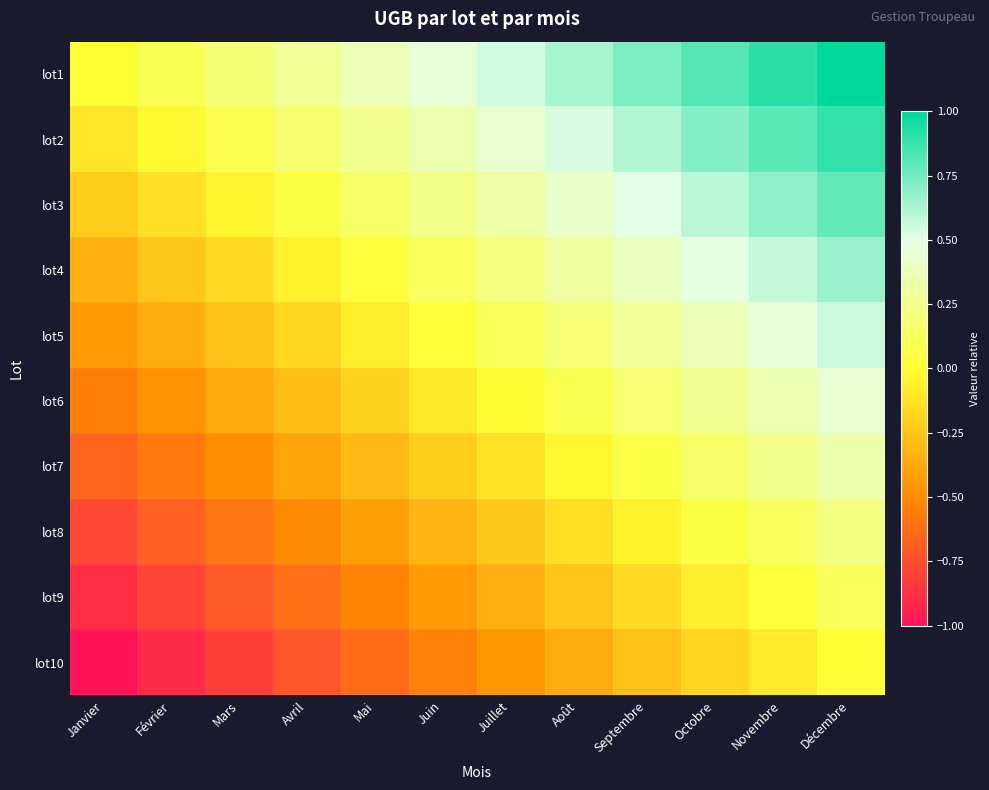

How many series are shown in this chart?

10